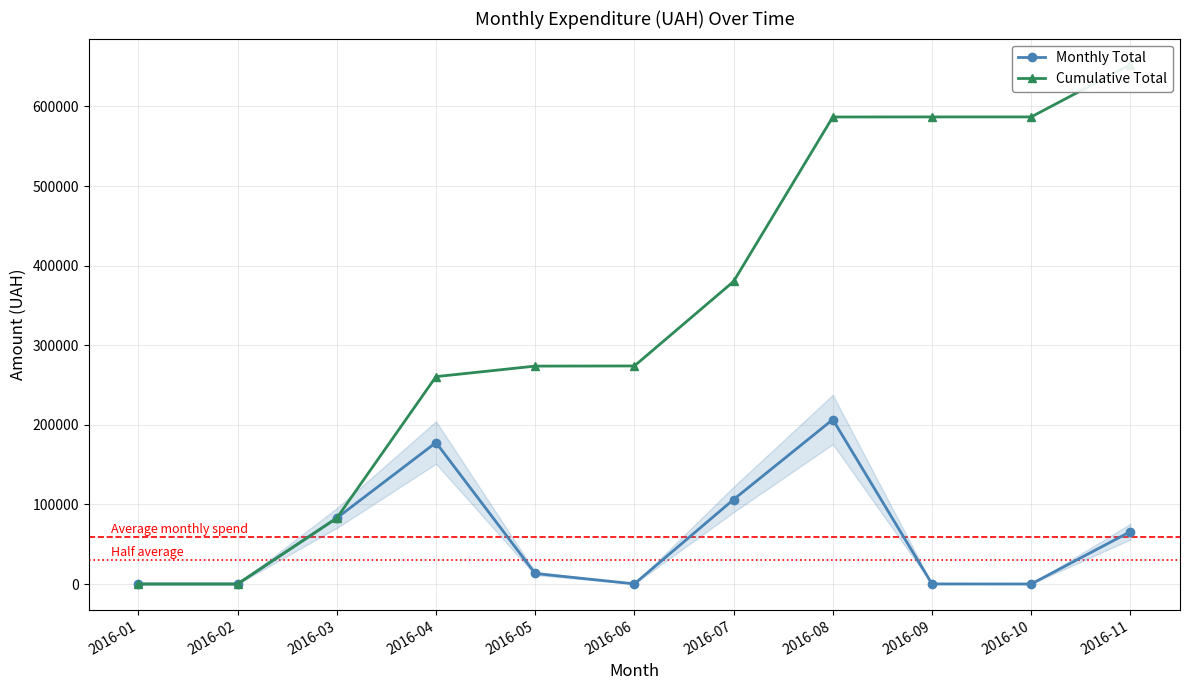

Reading left to right, transcribe all the data shown in this chart.

Monthly Total: 0.0	0.0	82834.0	177697.0	13218.8	176.0	106147.3	206631.6	84.5	0.0	65790.6
Cumulative Total: 0.0	0.0	82834.0	260531.0	273749.8	273925.8	380073.0	586704.7	586789.2	586789.2	652579.8